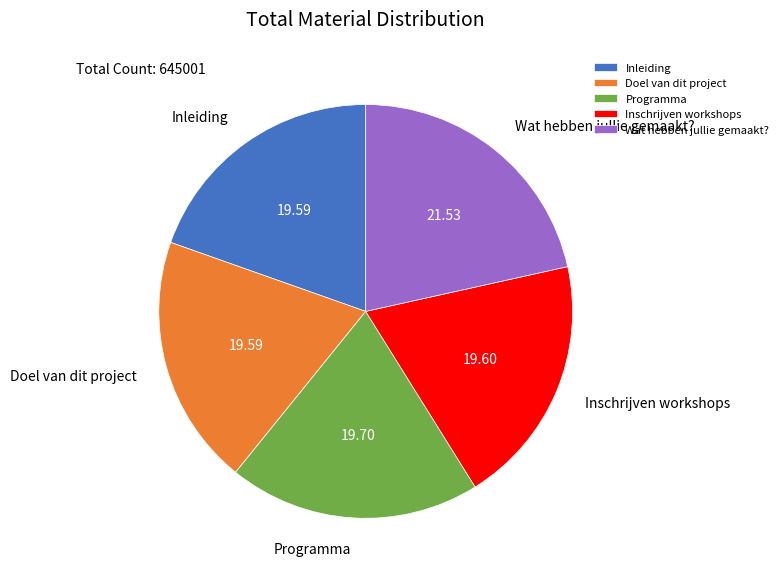

Which category has the biggest portion of the pie?

Wat hebben jullie gemaakt?